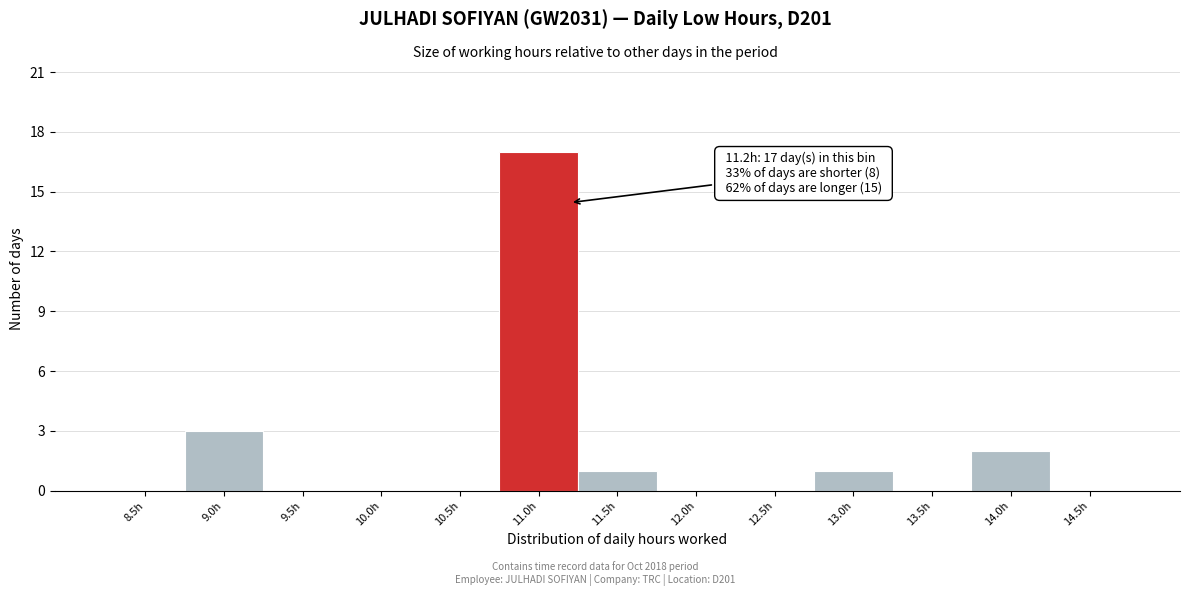

Reading left to right, transcribe all the data shown in this chart.

8.5h=0	9.0h=3	9.5h=0	10.0h=0	10.5h=0	11.0h=17	11.5h=1	12.0h=0	12.5h=0	13.0h=1	13.5h=0	14.0h=2	14.5h=0